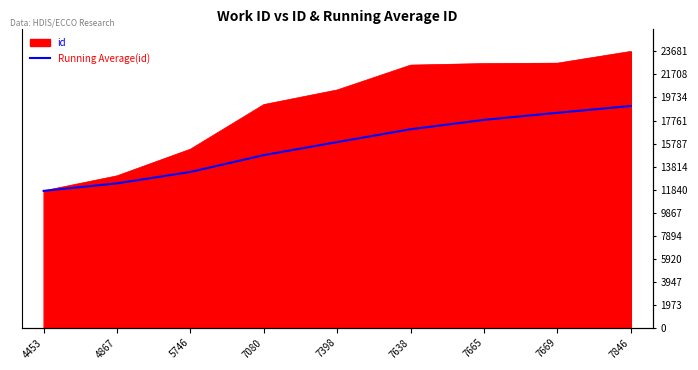

True or false: the data shows 2814.7 at 4453.

False